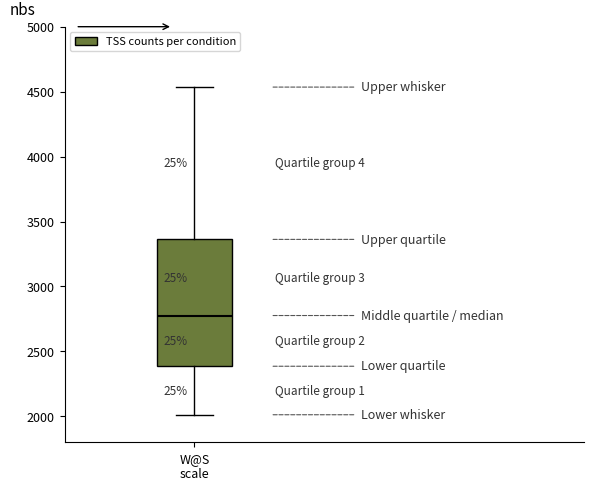

Read this box plot against the y-axis: the position of the median line, the range covered by the box, and the ends of both whiskers. The values are not printed on the chart, so give them approximately, as read against the axis.

median 2800, box 2400 to 3350, whiskers 2000 to 4550